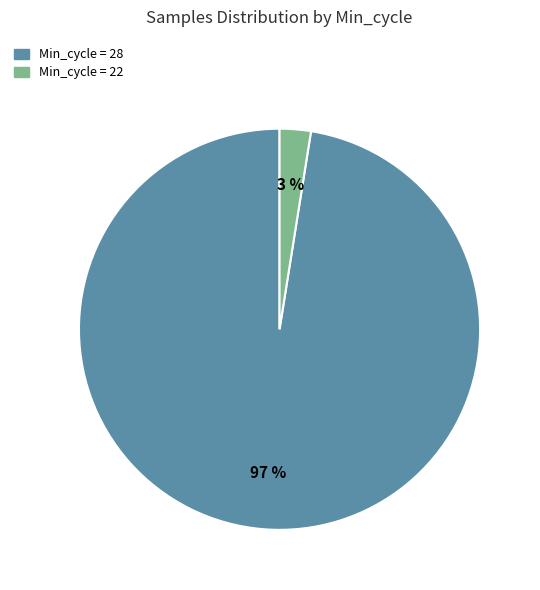

Is there a majority slice in this chart?

Yes